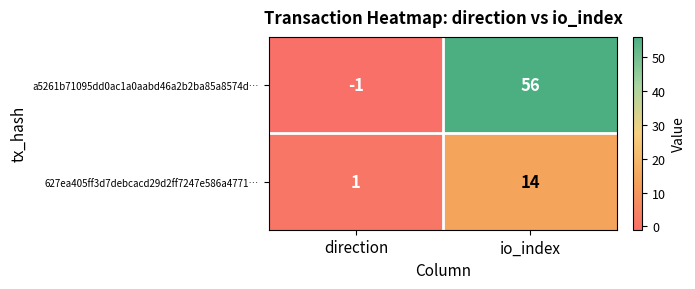

Reading left to right, list all the values displayed in this chart.

a5261b71095dd0ac1a0aabd46a2b2ba85a8574d…: -1	56
627ea405ff3d7debcacd29d2ff7247e586a4771…: 1	14